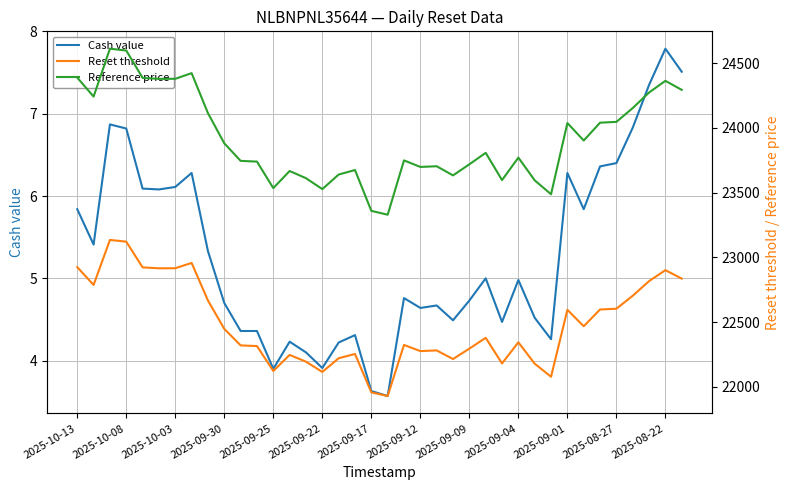

The value of Cash value at 2025-09-25 is 3.9. True or false?

True